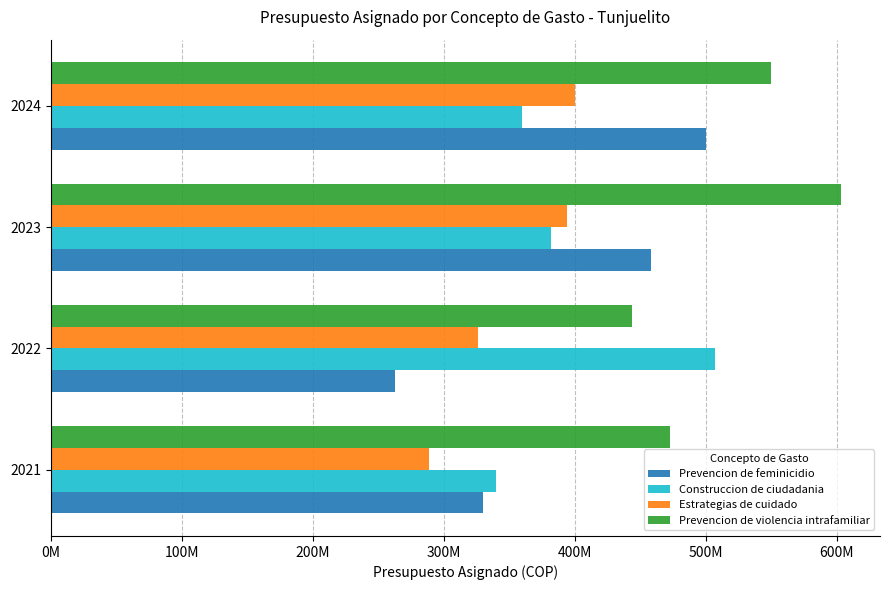

What is the smallest value displayed?

263000000